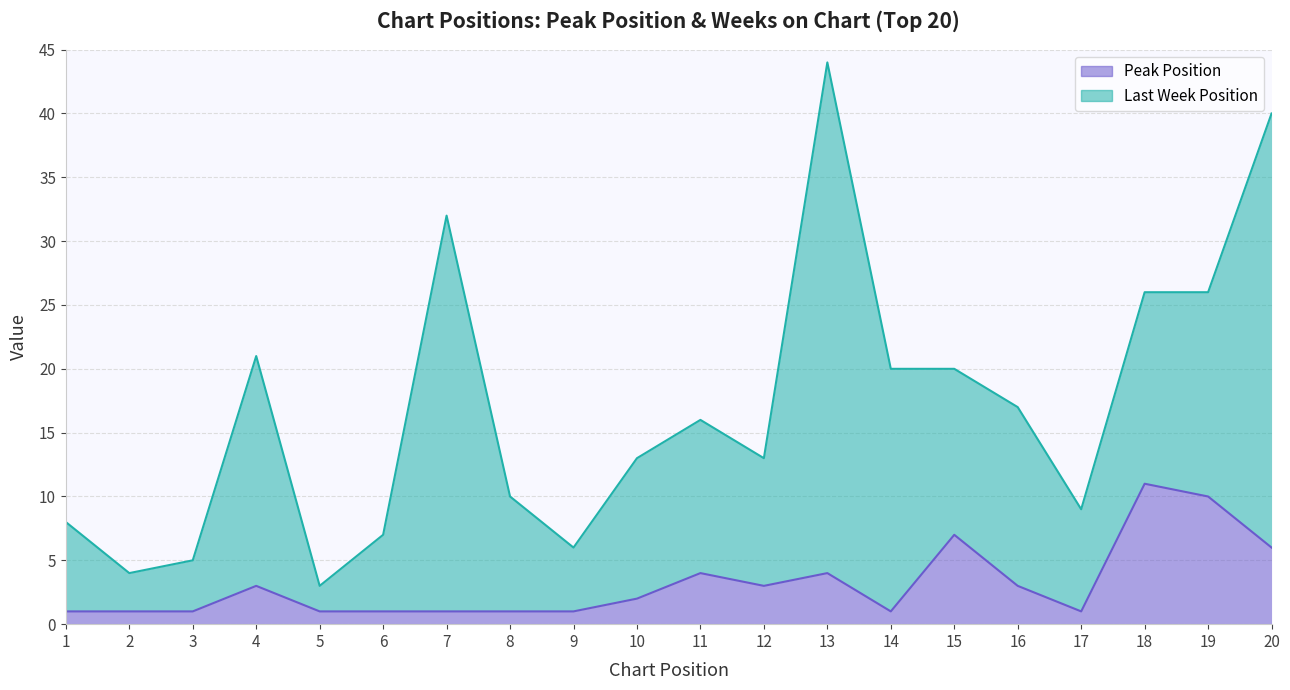

What is the average value?

3